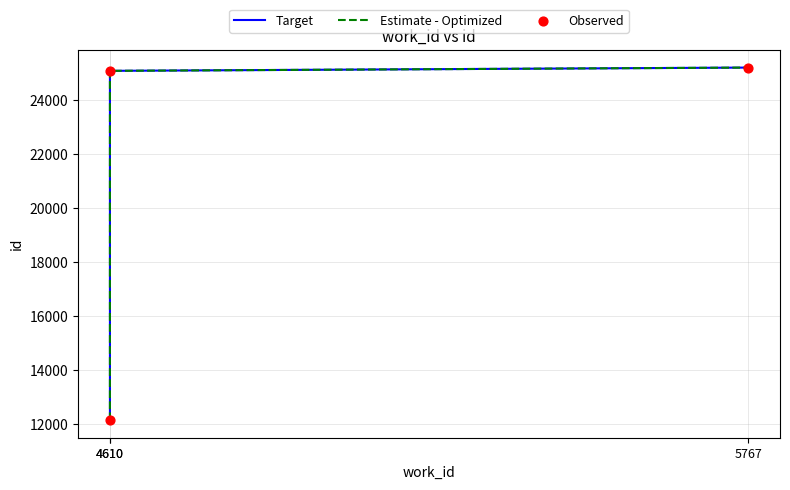

At which category is the sum across all series the highest?

5767